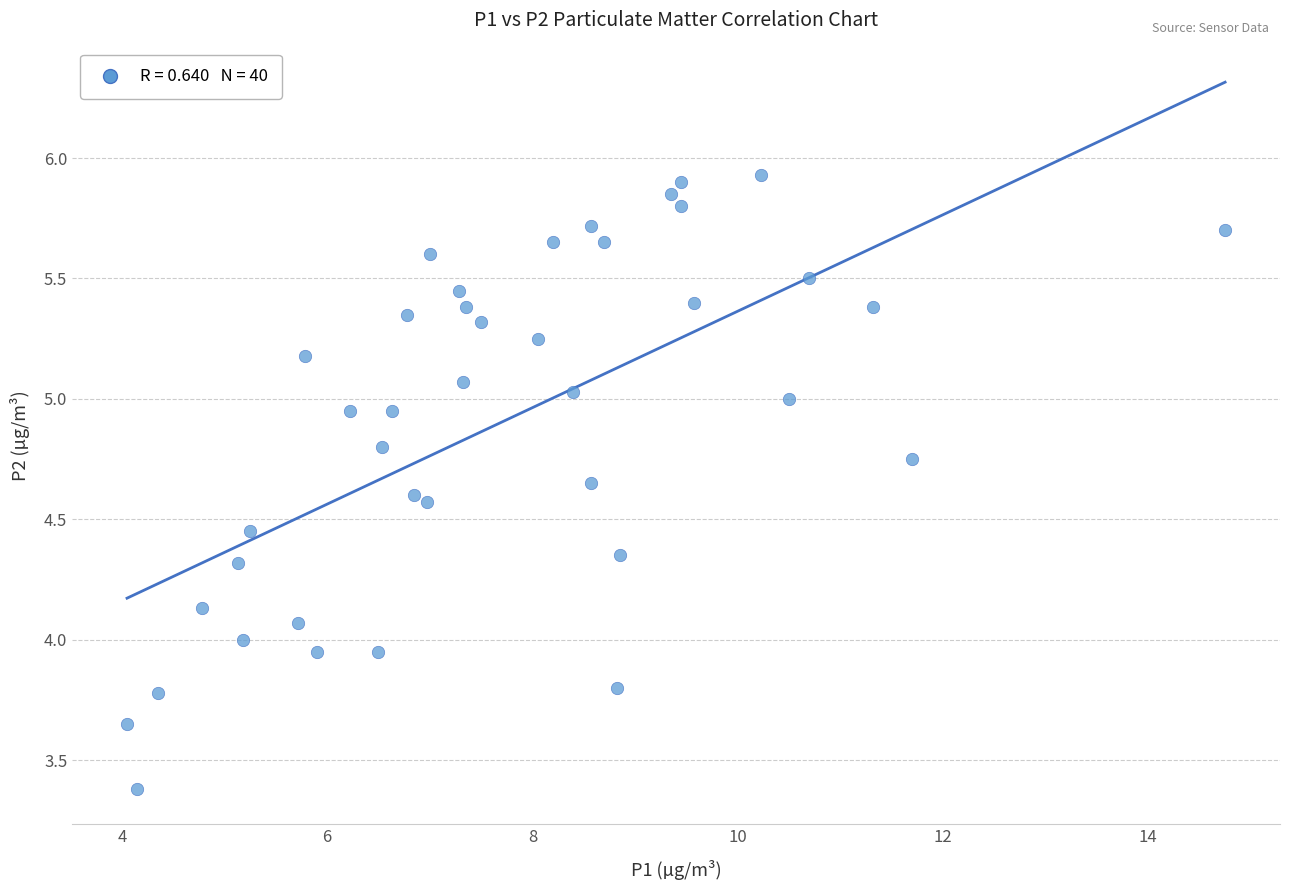

What is the range of X values (max minus min)?

10.7